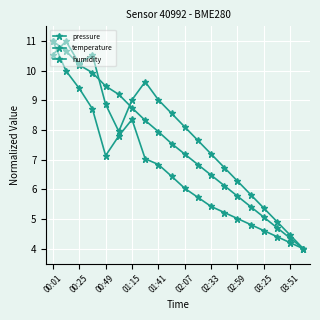

How many data points does each series have?

20